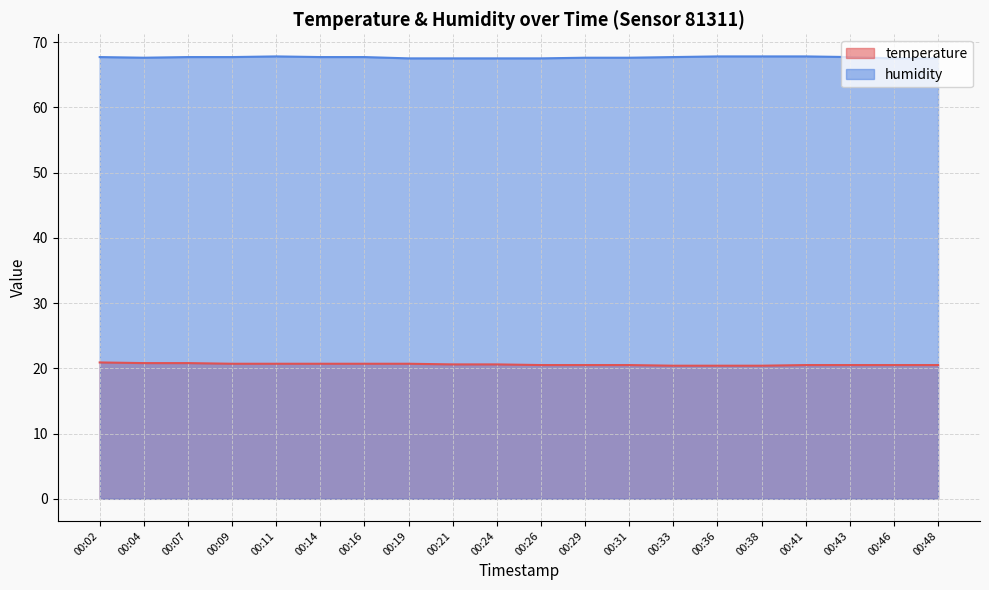

Count the temperature values in the range 20 to 21.

20